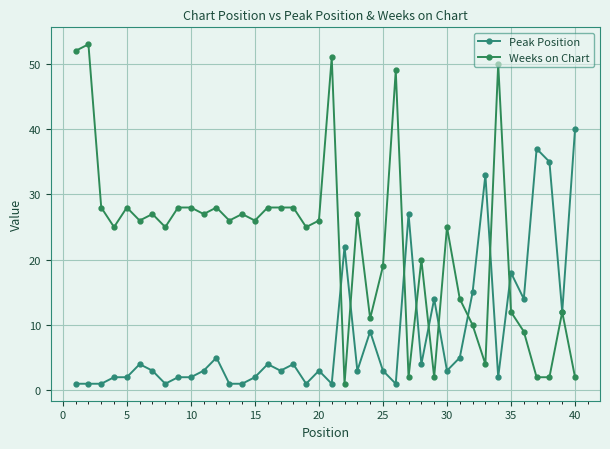

Does the chart have visible grid lines?

Yes